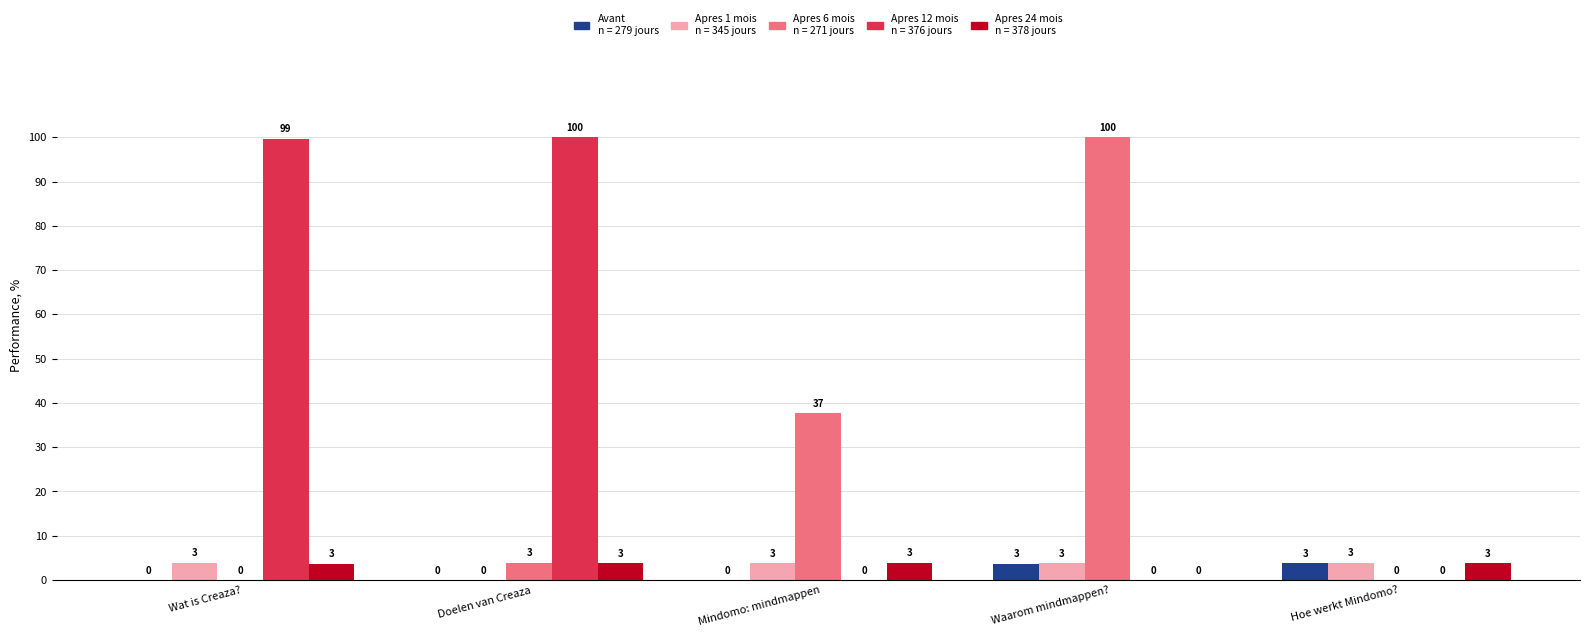

Does the chart contain stacked bars?

No